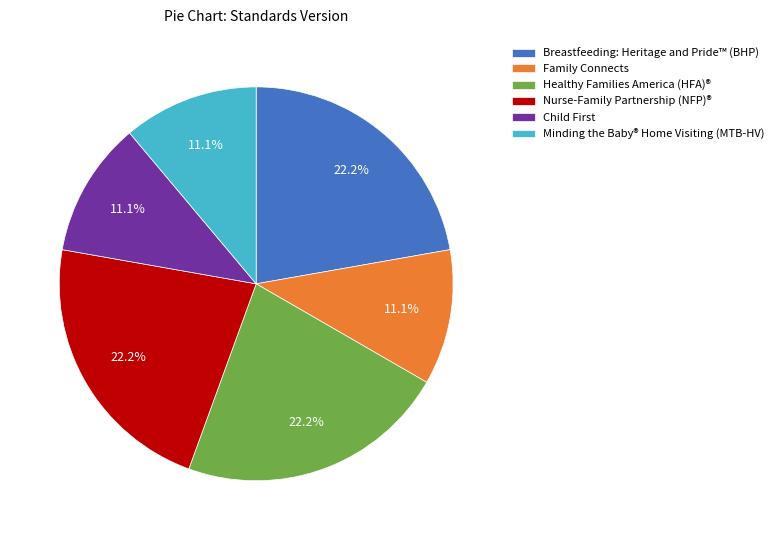

Between Minding the Baby® Home Visiting (MTB-HV) and Nurse-Family Partnership (NFP)®, which is larger?

Nurse-Family Partnership (NFP)®